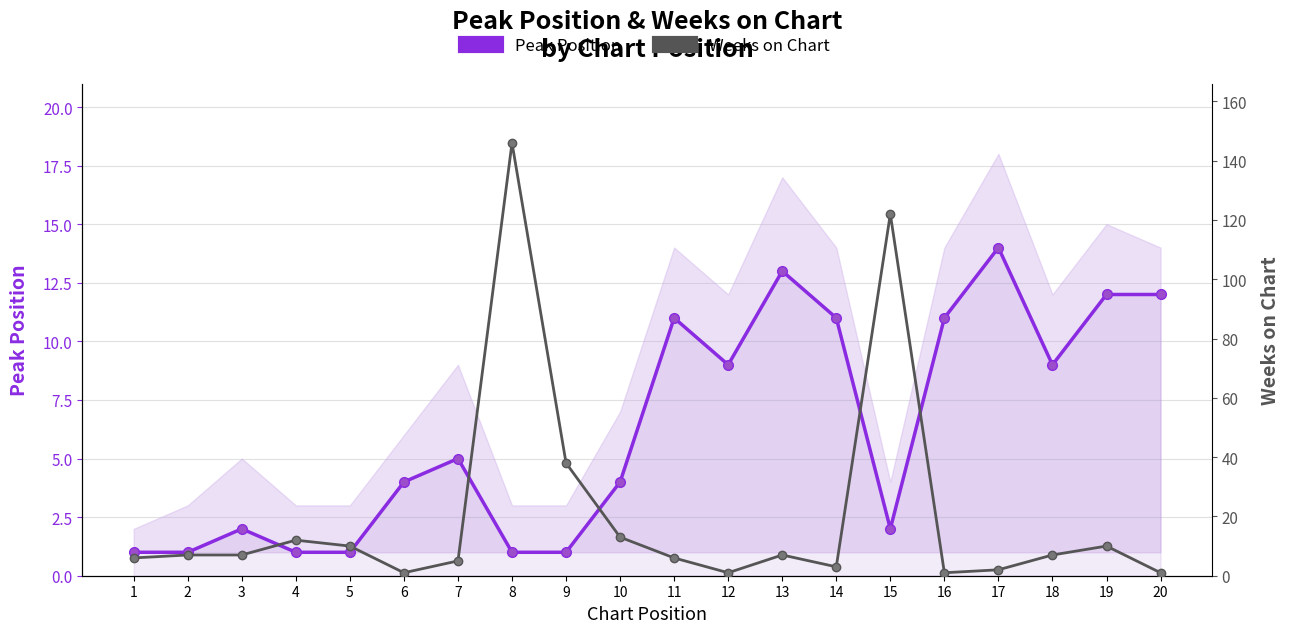

Reading right to left, transcribe all the data shown in this chart.

Peak Position: 20=12	19=12	18=9	17=14	16=11	15=2	14=11	13=13	12=9	11=11	10=4	9=1	8=1	7=5	6=4	5=1	4=1	3=2	2=1	1=1
Weeks on Chart: 20=1	19=10	18=7	17=2	16=1	15=122	14=3	13=7	12=1	11=6	10=13	9=38	8=146	7=5	6=1	5=10	4=12	3=7	2=7	1=6